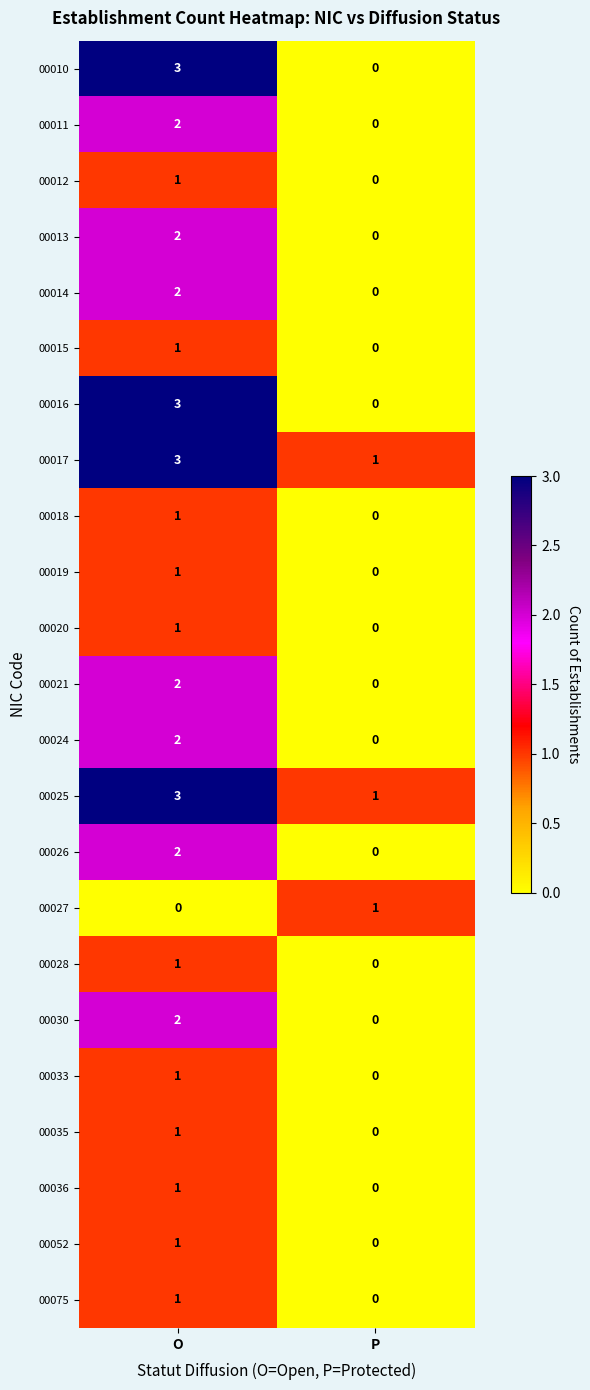

At which label is 00033 closest to 0?

P